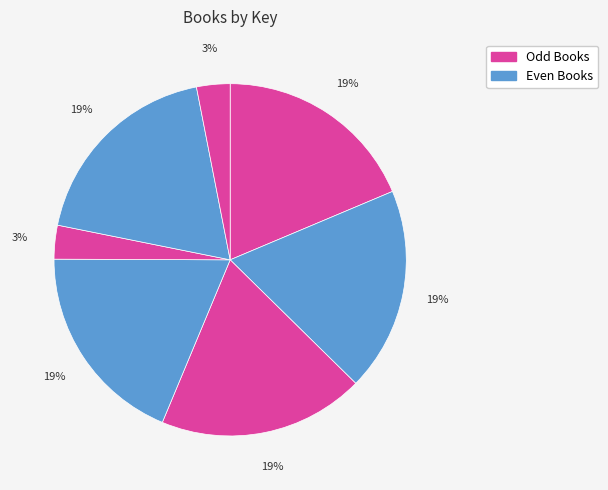

What is the smallest slice in the pie chart?

What Floats in a Moat?